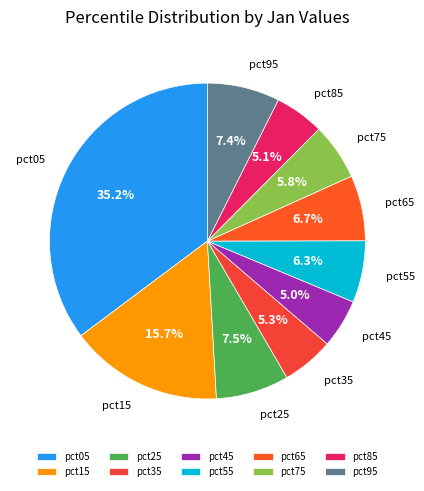

What is the largest slice in the pie chart?

pct05